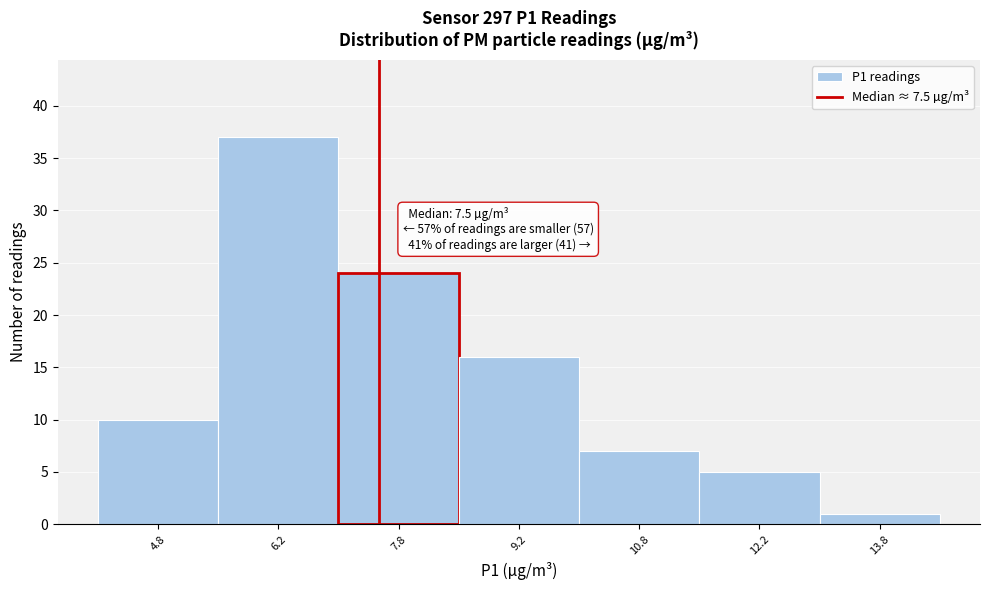

Over which range of the x-axis is the bar tallest?

5.5 to 7.0